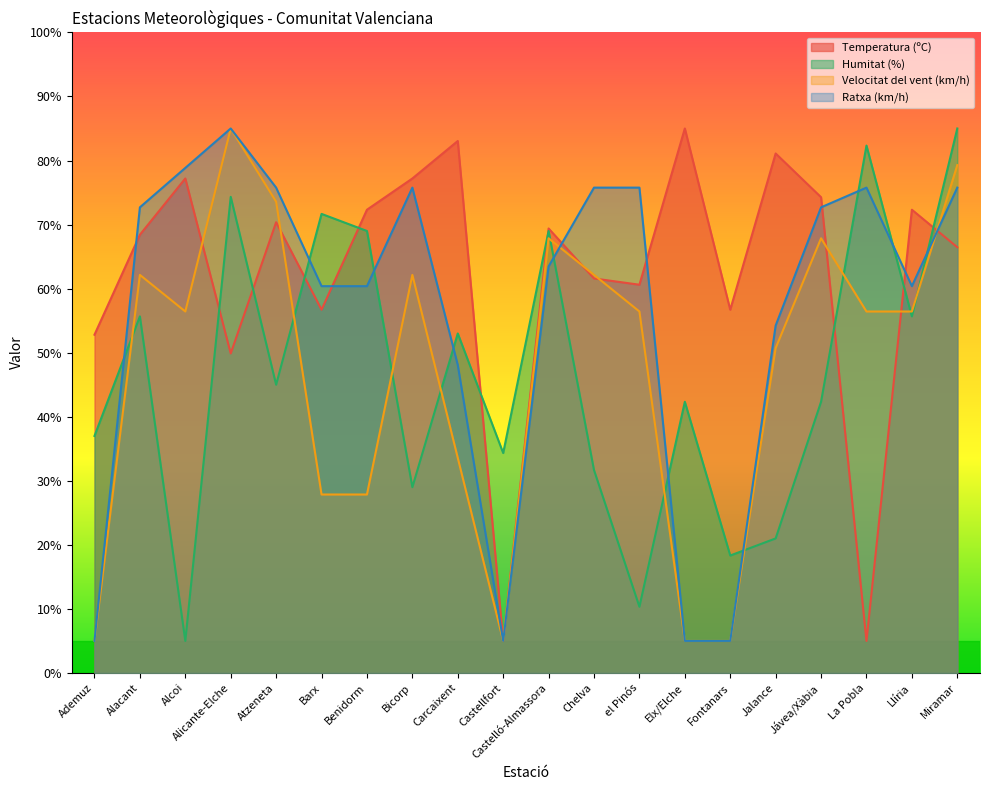

What is the highest value of the Ratxa (km/h) series?

85.0